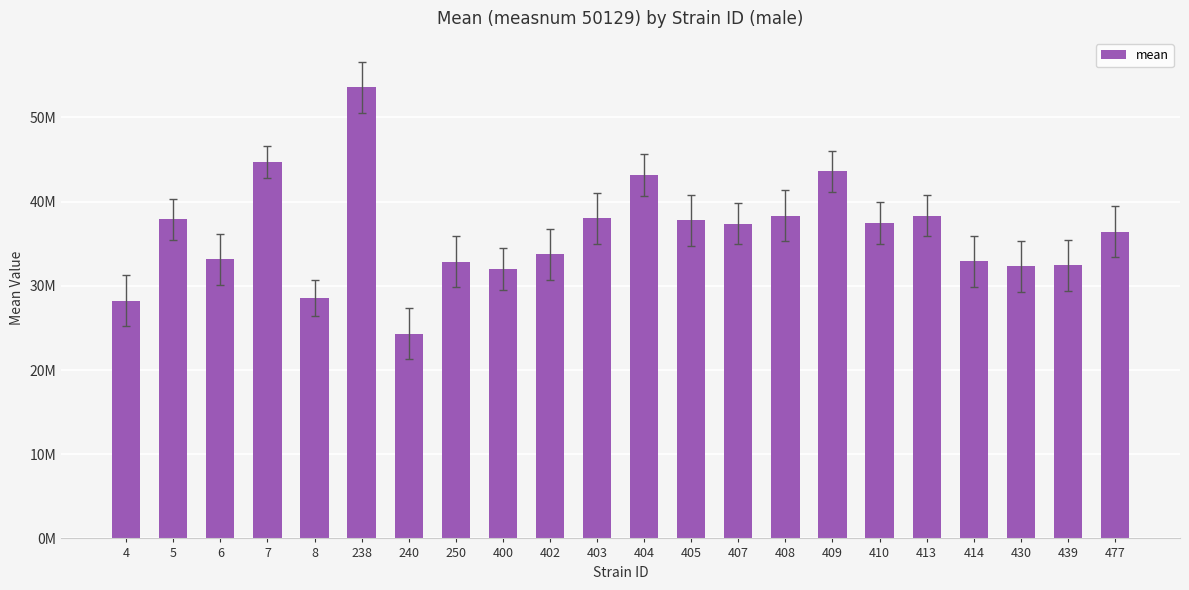

Rank the categories by value from highest to lowest.

238, 7, 409, 404, 413, 408, 403, 5, 405, 410, 407, 477, 402, 6, 414, 250, 439, 430, 400, 8, 4, 240